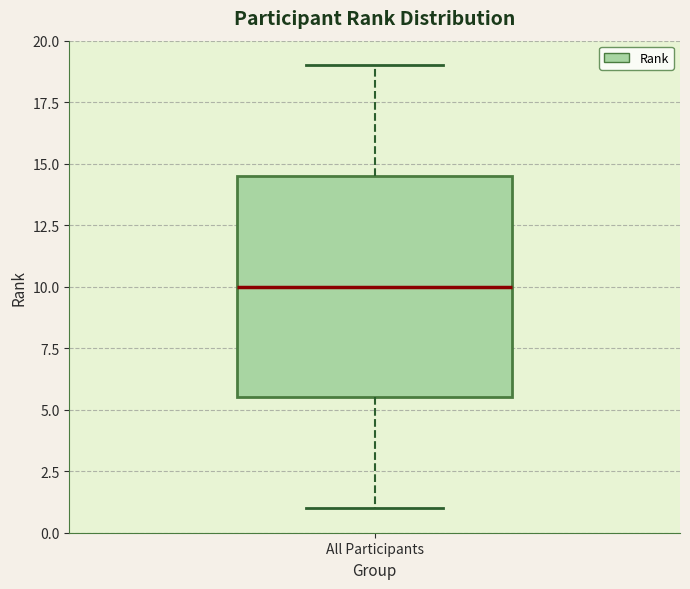

Transcribe this box plot: give where the median line is, the range the box spans, and where the two whiskers end, as read against the y-axis. The values are not printed on the chart, so give them approximately, as read against the axis.

median 10.0, box 5.5 to 14.5, whiskers 1.0 to 19.0